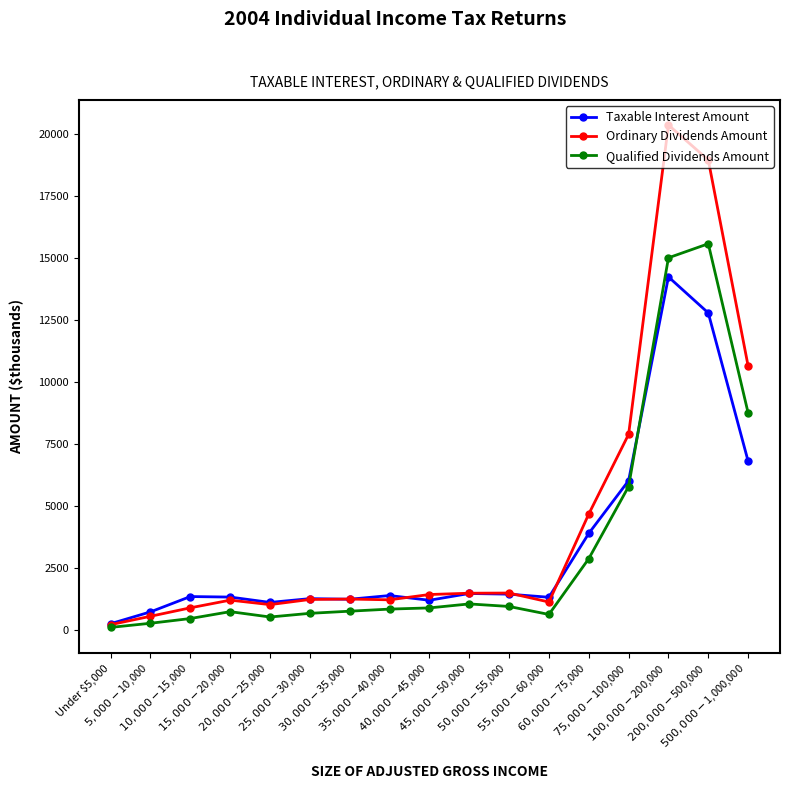

What is the label of the 14th point from the left?

$75,000-$100,000